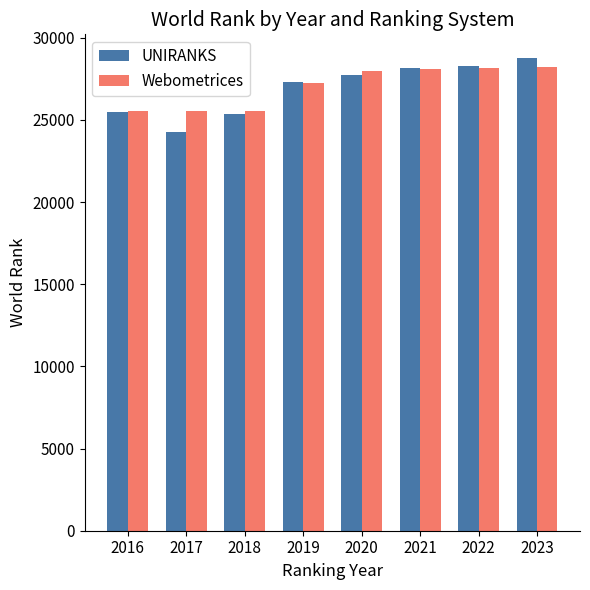

The value of UNIRANKS at 2017 is 24257. True or false?

True